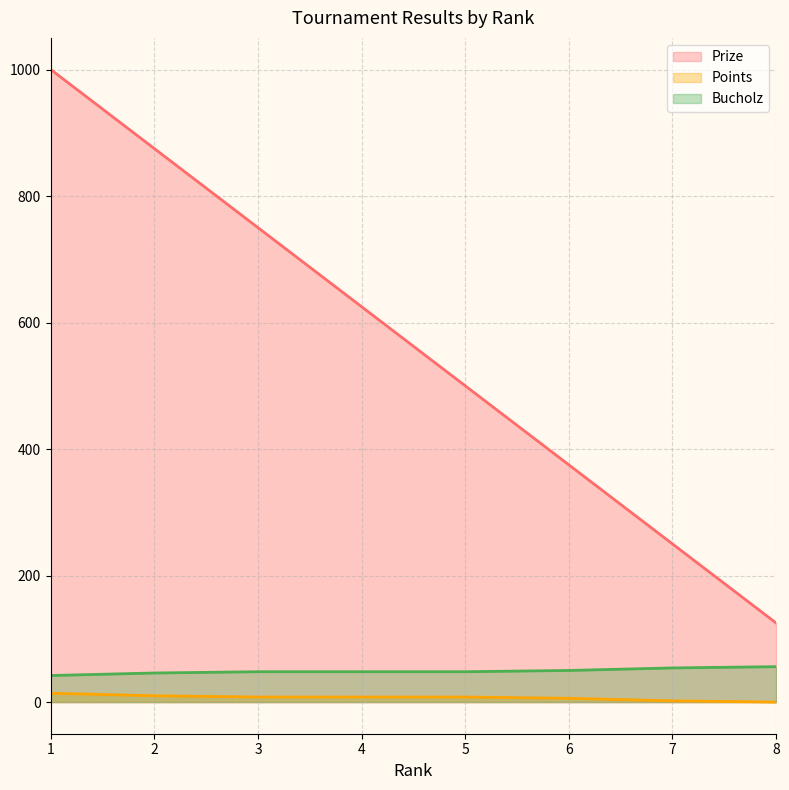

At which label is Prize closest to 562?

5